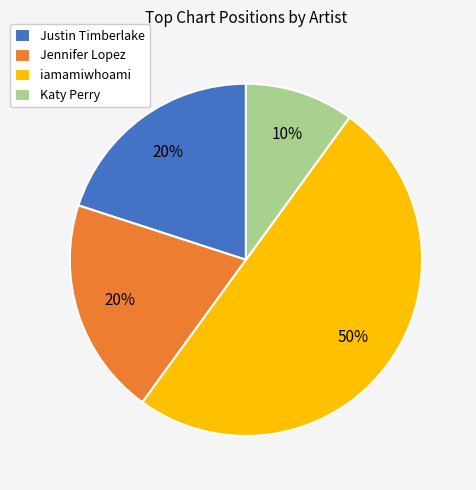

True or false: Justin Timberlake accounts for 20% of the total.

True